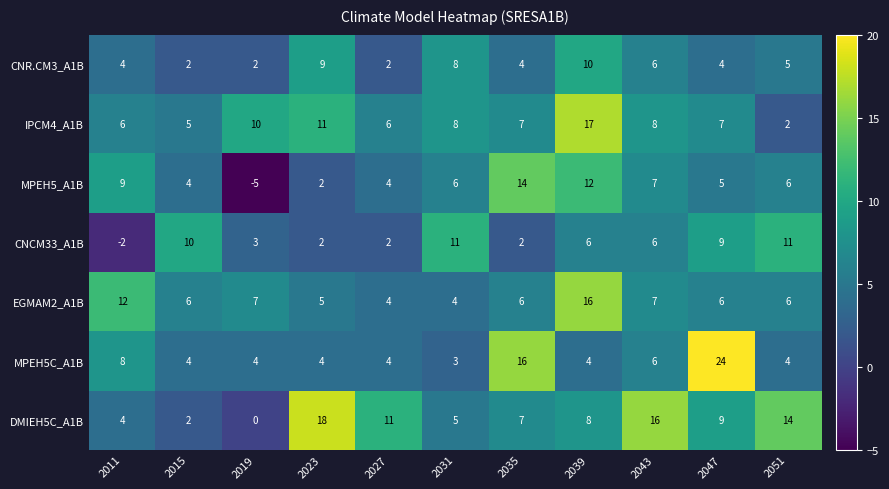

What is the sum of all MPEH5_A1B values?

64